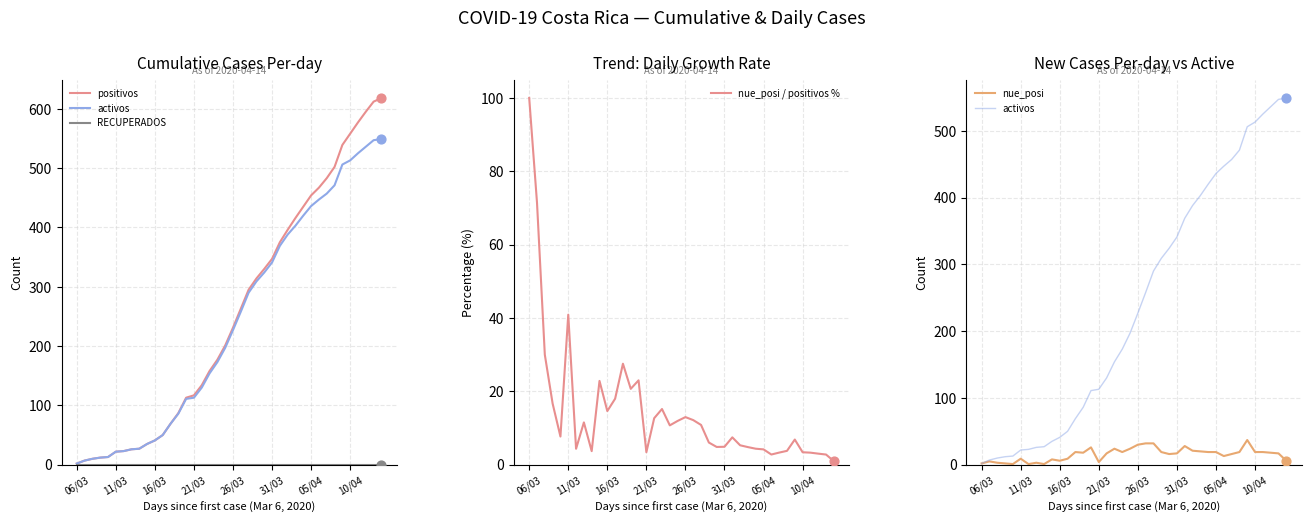

What are all the series names shown in the legend?

positivos, activos, RECUPERADOS, nue_posi / positivos %, nue_posi